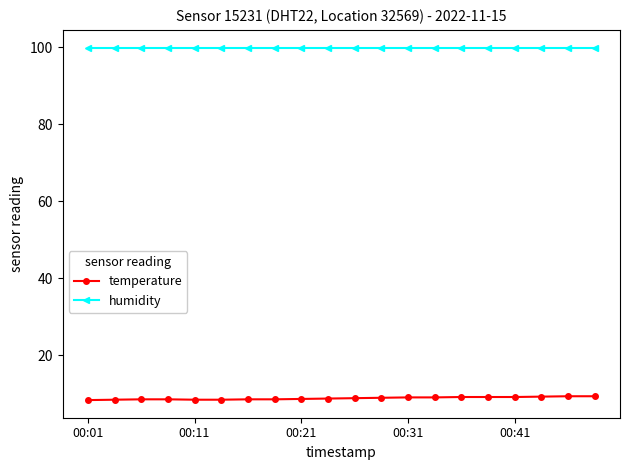

At how many categories does at least one series exceed 63?

20